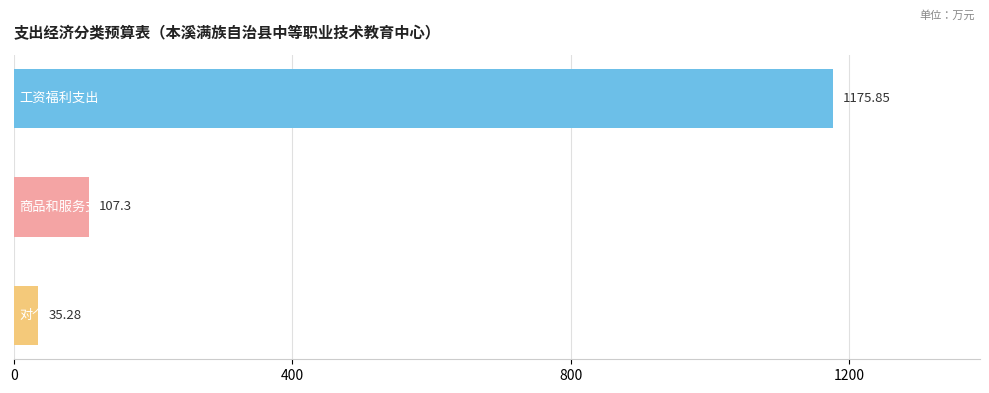

What is the difference between the second highest and minimum values?

72.0